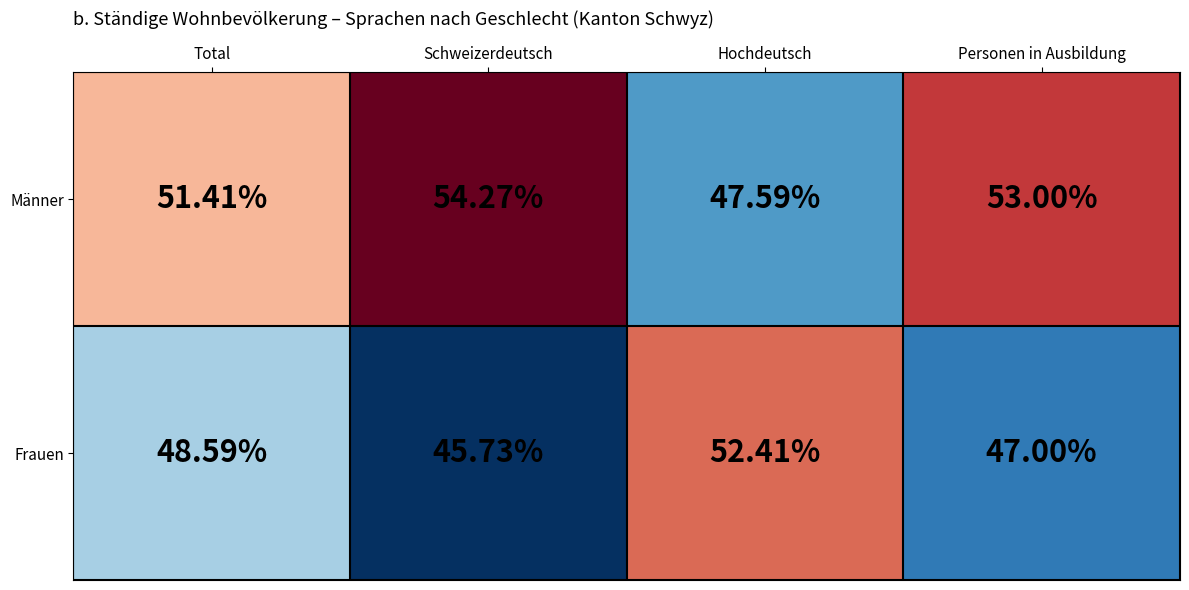

Which label corresponds to the smallest value in the chart?

Schweizerdeutsch